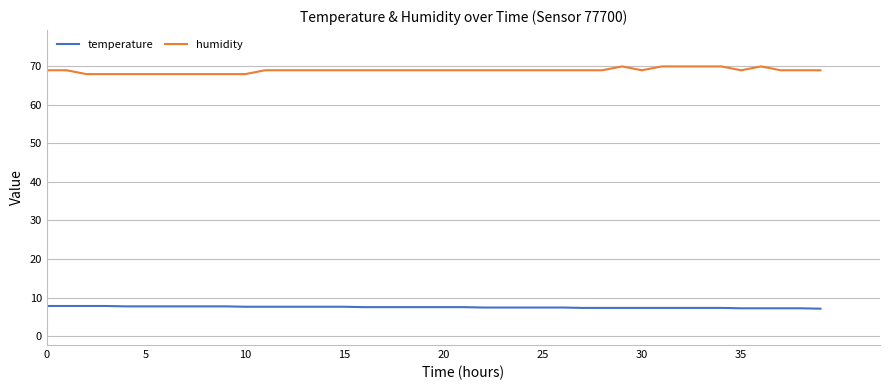

Which series has the largest range (max minus min)?

humidity